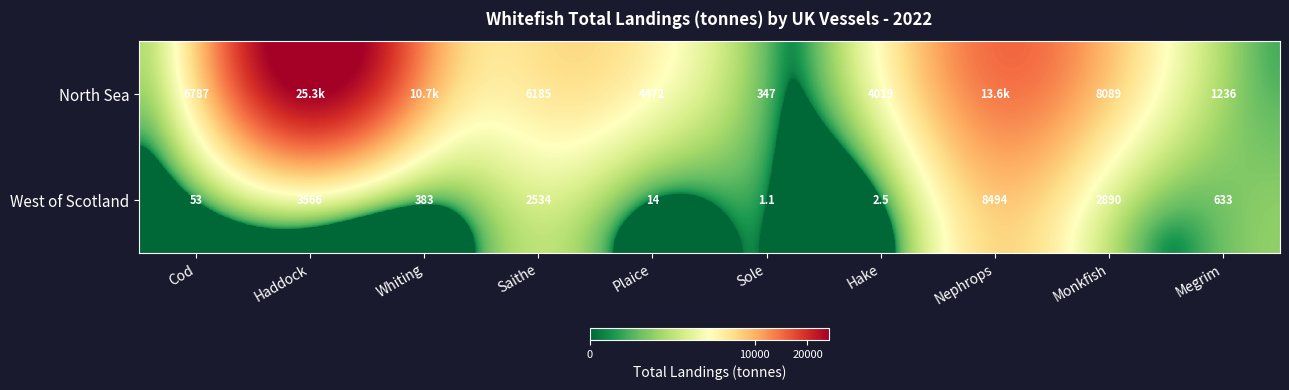

The North Sea series shows 2196.9 at Megrim. True or false?

False